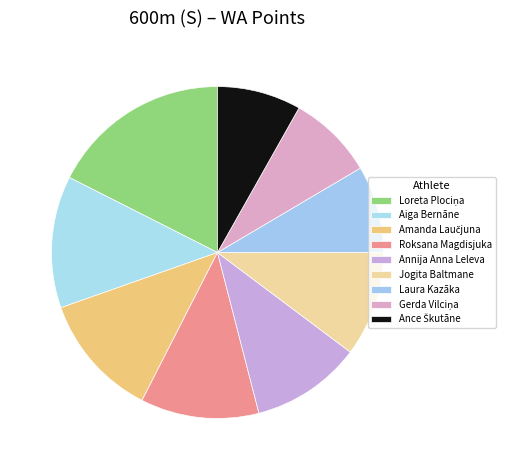

What portion of the pie excludes Aiga Bernāne?

87.1%